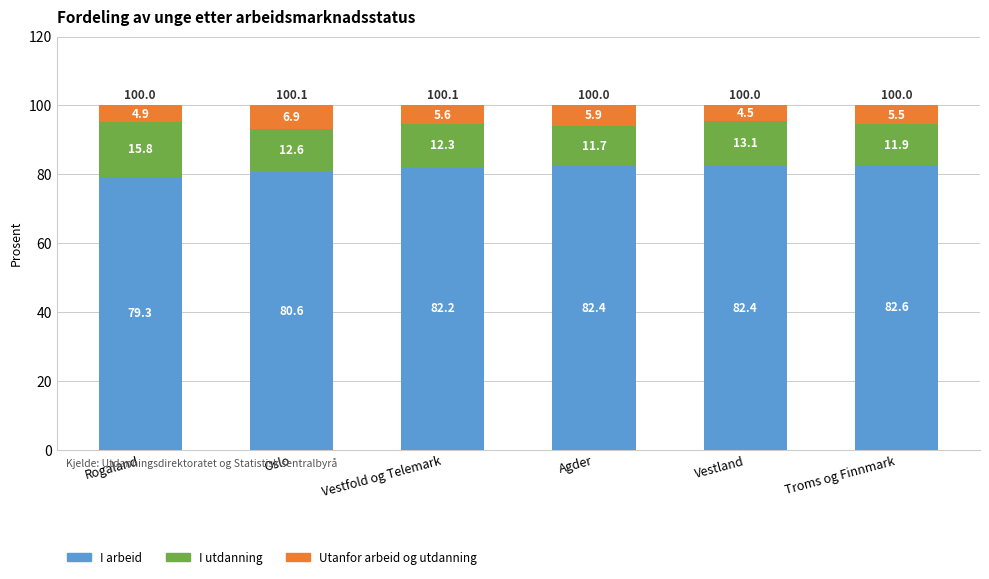

Count the number of data series in this chart.

3